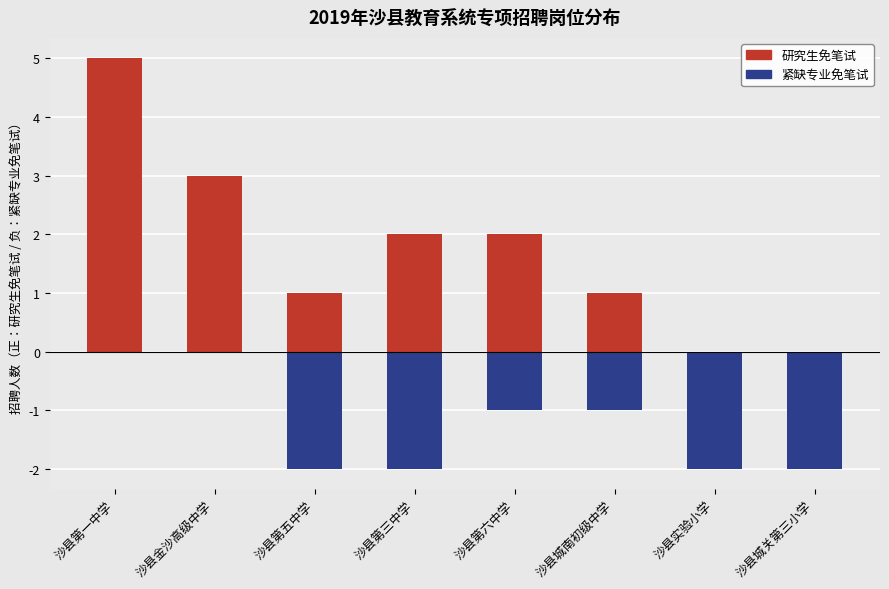

How many series are shown in this chart?

2